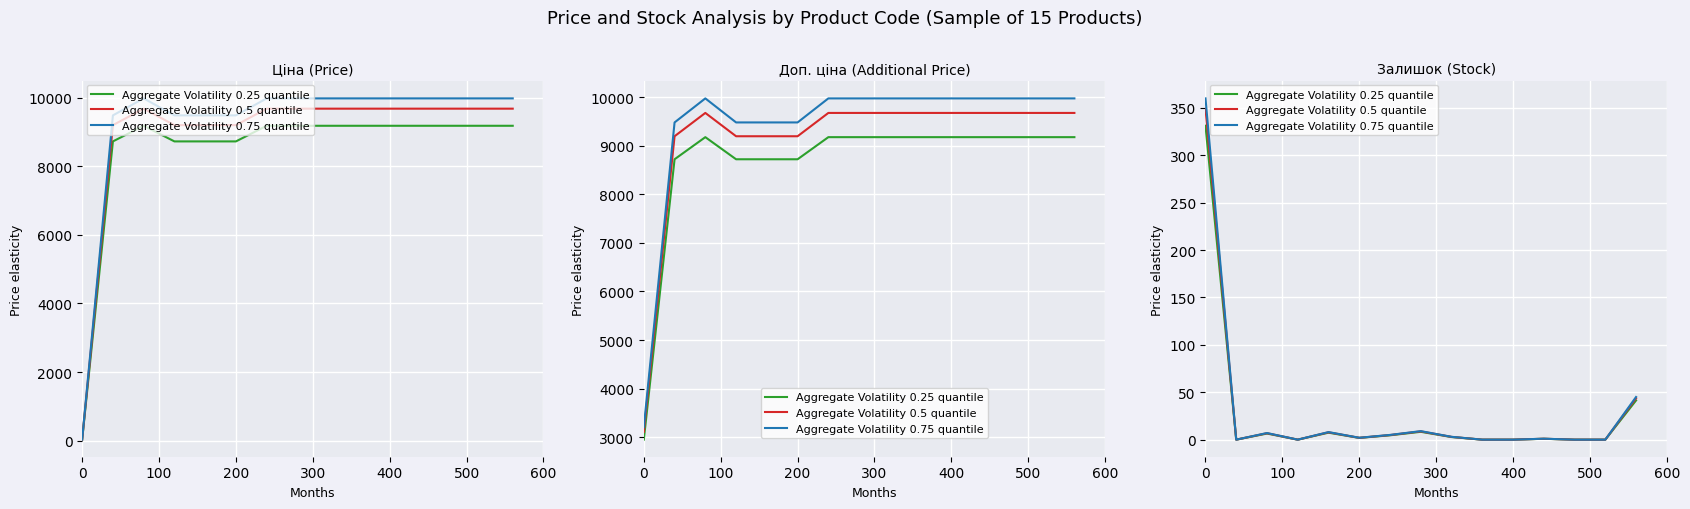

The value of Aggregate Volatility 0.75 quantile at 12 is -228.2. True or false?

False